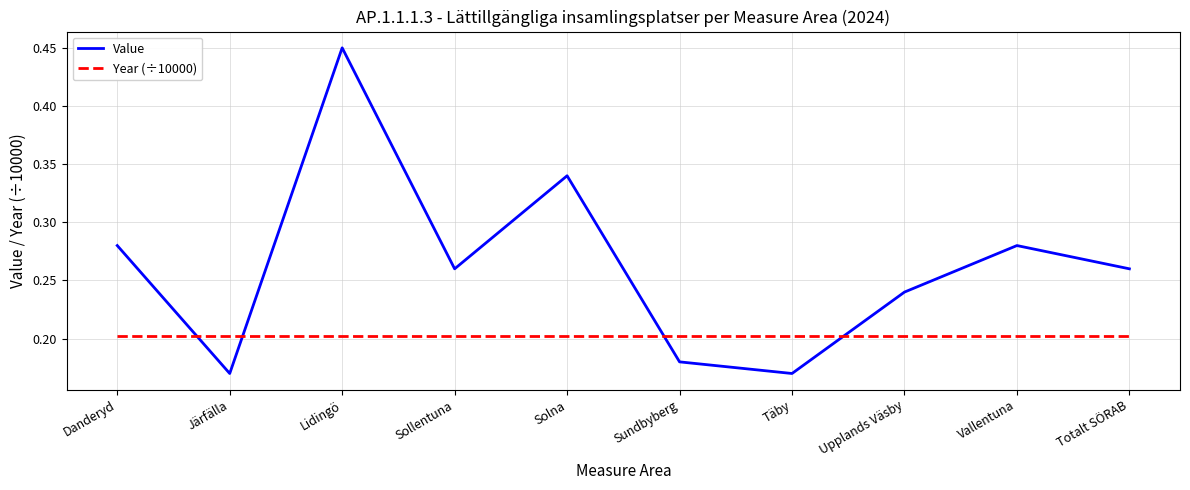

What are all the series names shown in the legend?

Value, Year (÷10000)